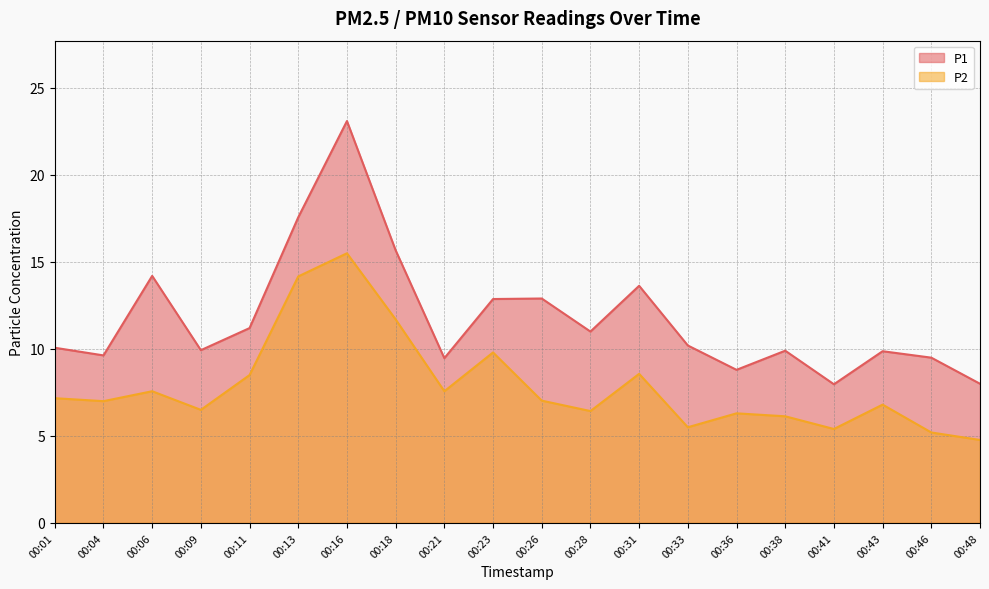

True or false: P2 and P1 intersect in this chart.

False